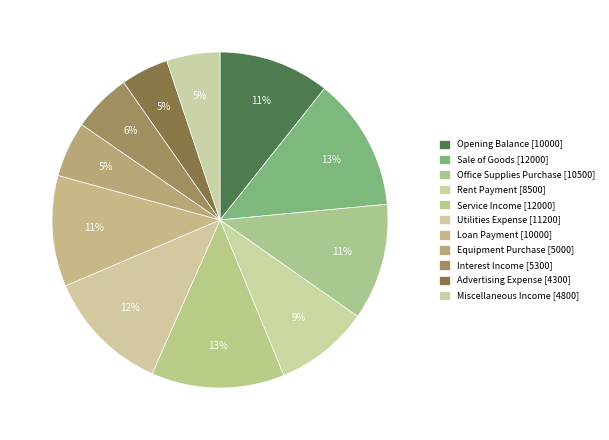

What is the change in value from Utilities Expense to Advertising Expense?

-6900